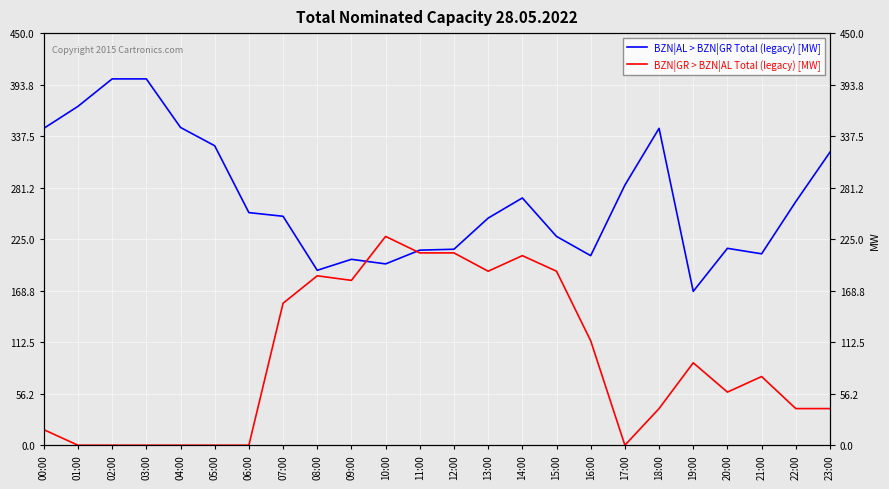

The BZN|AL > BZN|GR Total (legacy) [MW] series shows 274 at 21:00. True or false?

False